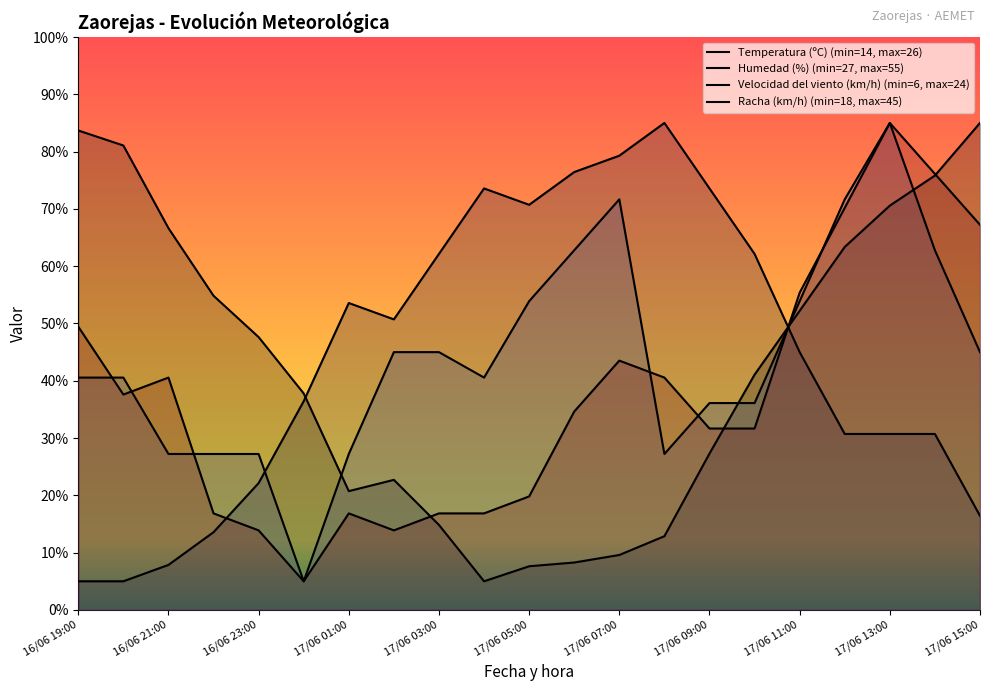

What is the maximum value shown in the chart?

85.0